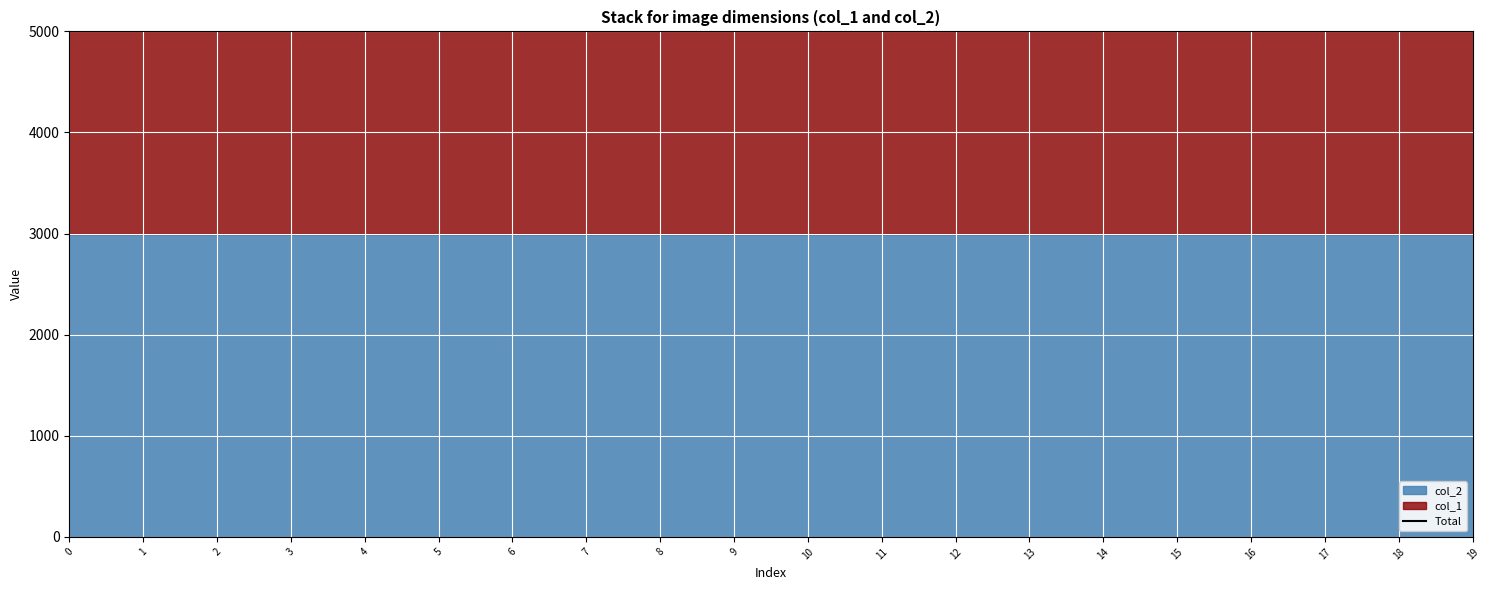

At how many categories does at least one series exceed 3175?

20